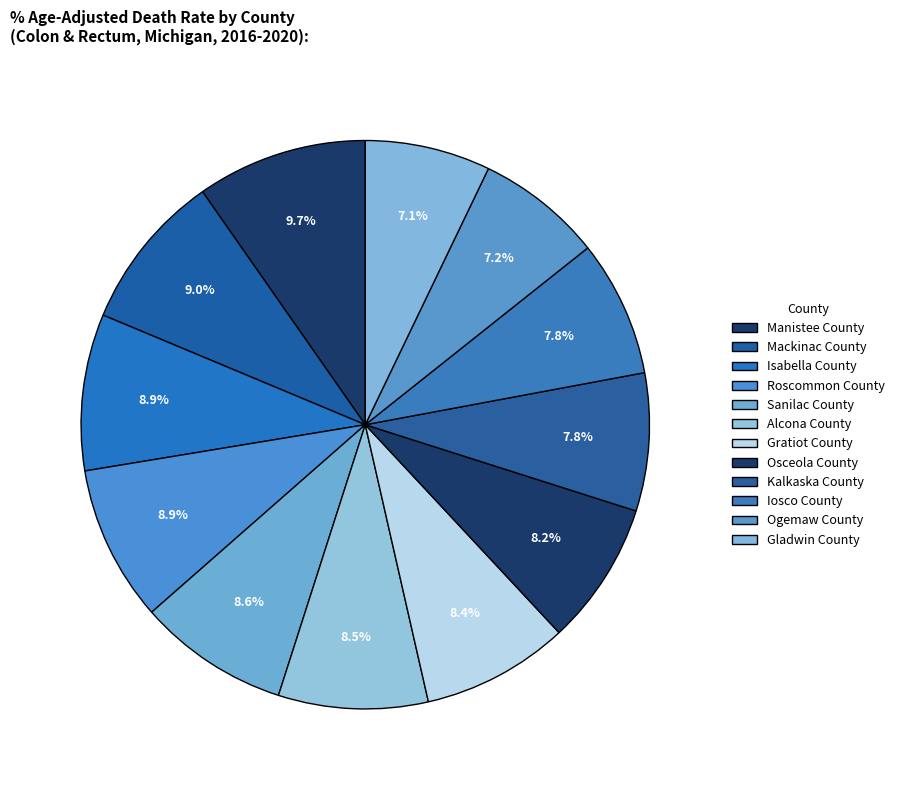

What percentage is the Manistee County slice, to the nearest percent?

10%